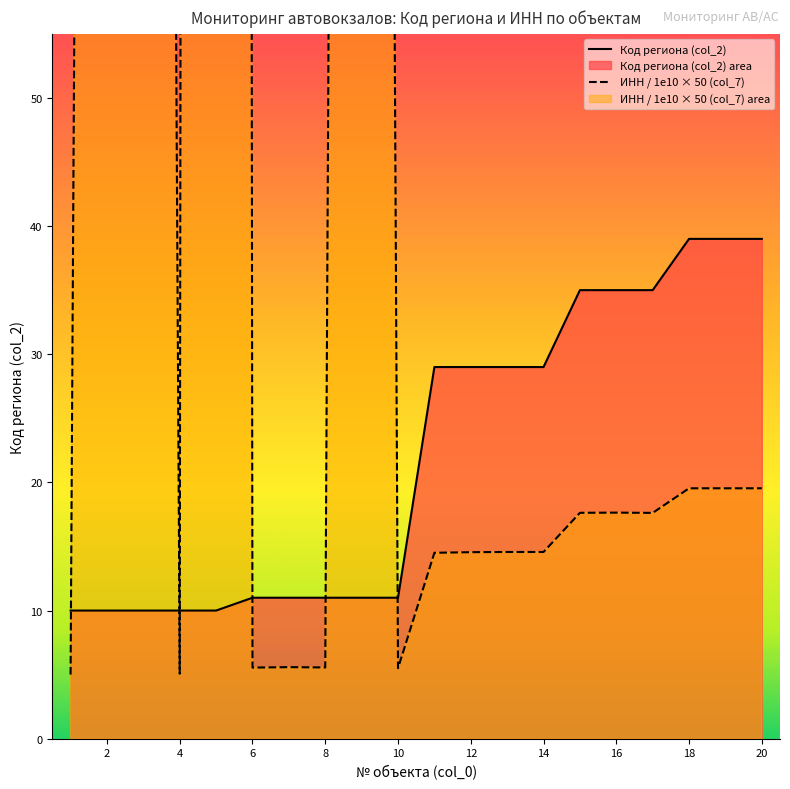

Which series has the largest total across all categories?

ИНН / 1e10 × 50 (col_7)